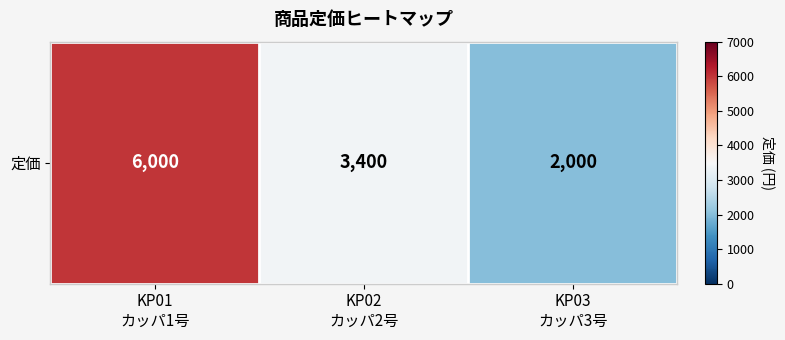

What is the smallest value displayed?

2000